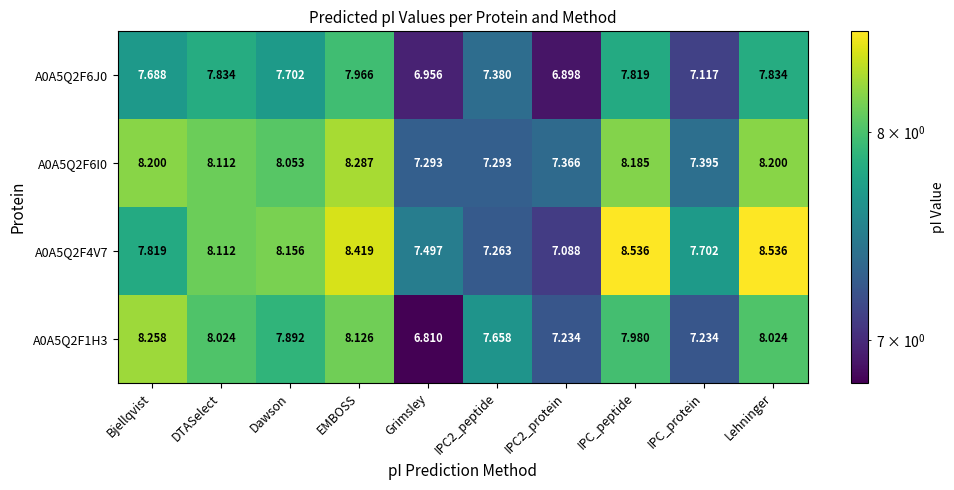

Which series changed the most between Bjellqvist and IPC_protein?

A0A5Q2F1H3